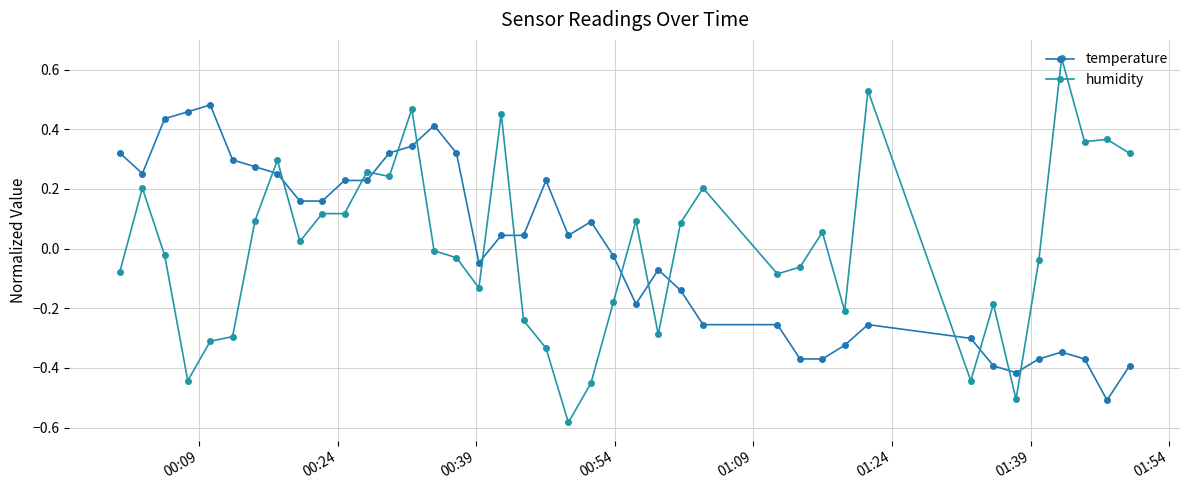

How many data points in temperature are above 0?

21